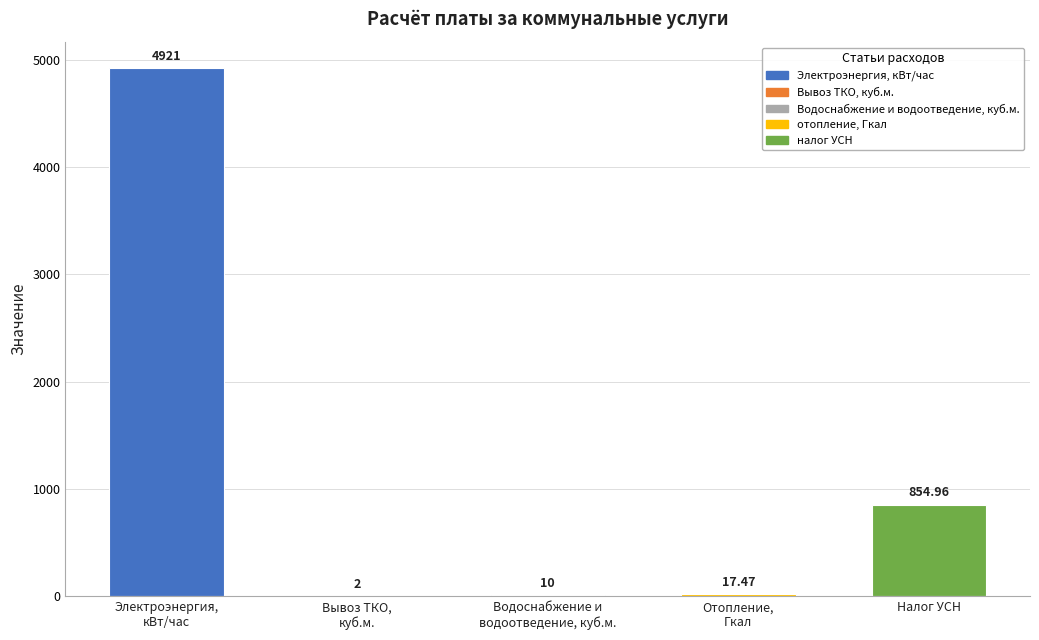

Where is the data nearest to the value 2461?

Налог УСН